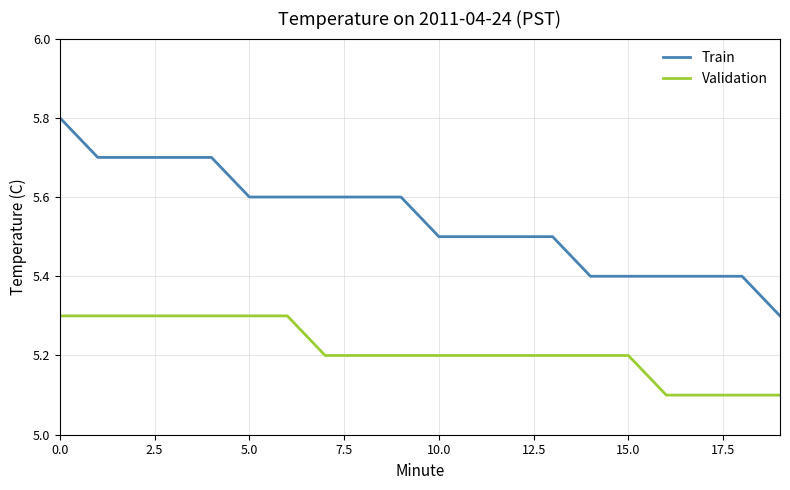

Which series has the largest total across all categories?

Train